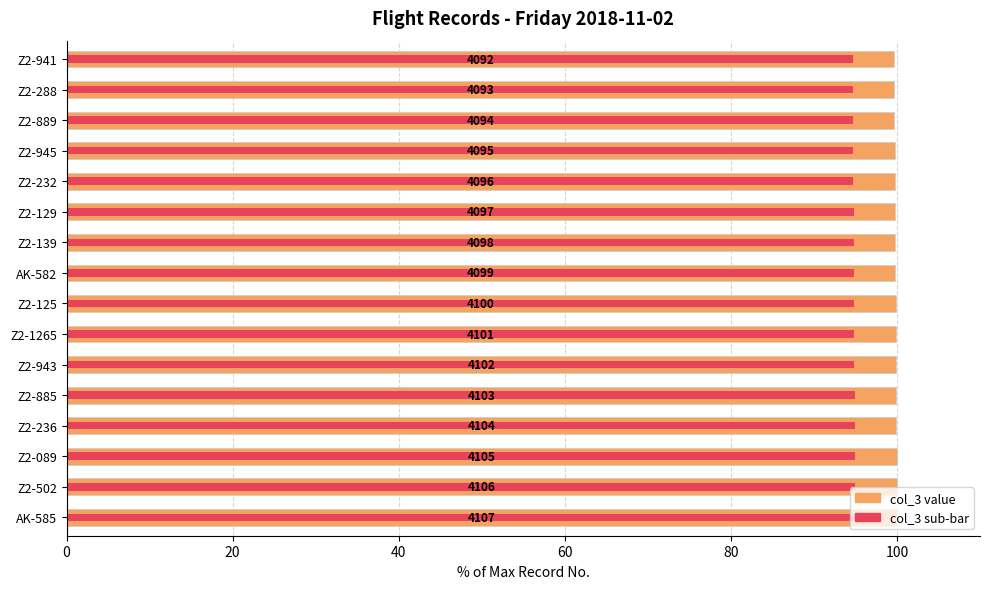

Is it true that col_3 (sub) equals 94.8 at 8?

True